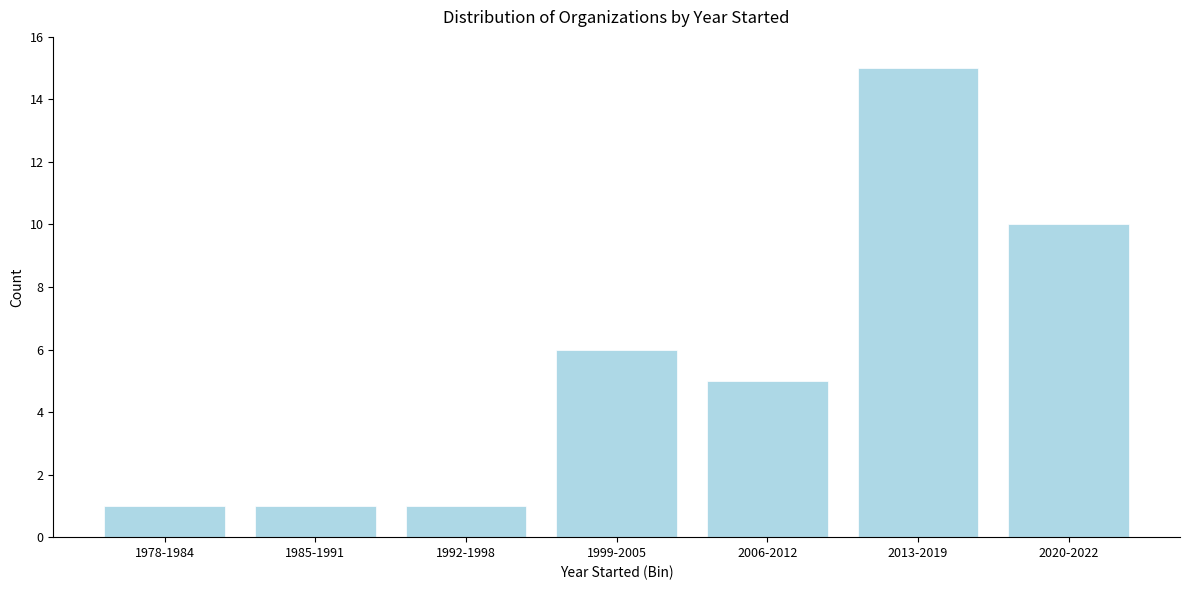

Reading right to left, transcribe all the data shown in this chart.

2020-2022=10	2013-2019=15	2006-2012=5	1999-2005=6	1992-1998=1	1985-1991=1	1978-1984=1